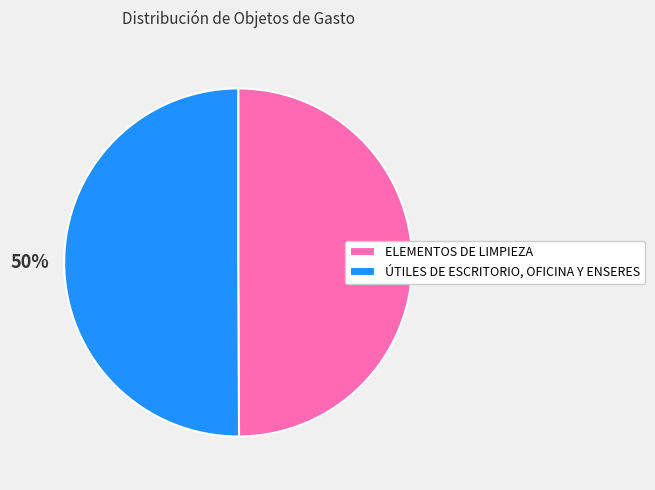

To the nearest percent, what is the combined percentage of ELEMENTOS DE LIMPIEZA and ÚTILES DE ESCRITORIO, OFICINA Y ENSERES?

100%